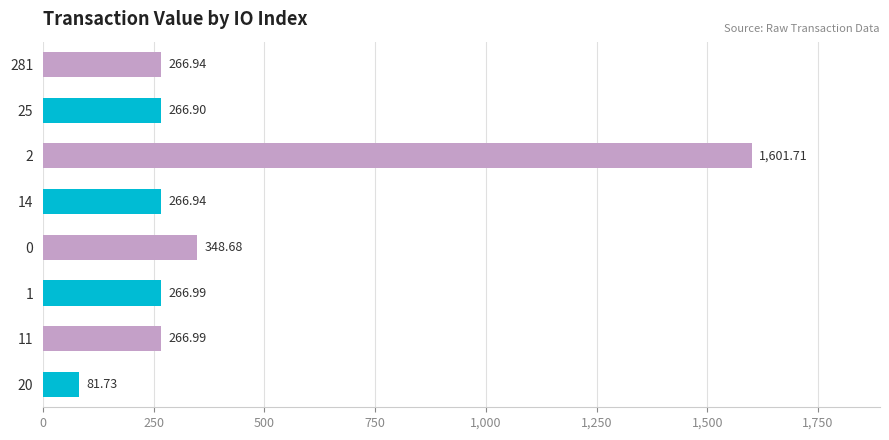

Which label corresponds to the largest value in the chart?

2